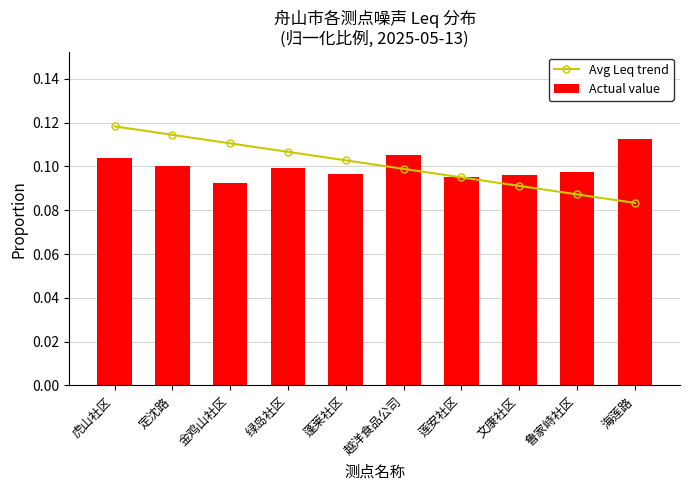

What is the value of the Avg Leq trend bar at the 3rd from the left?

0.1